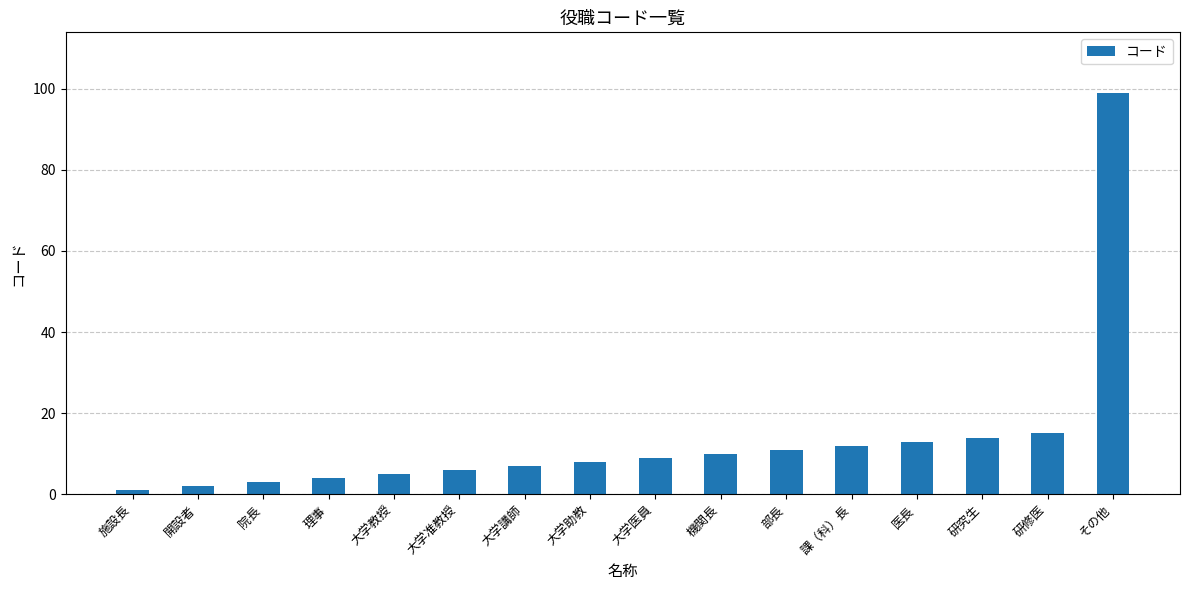

What is the difference between the values at 院長 and 機関長?

7